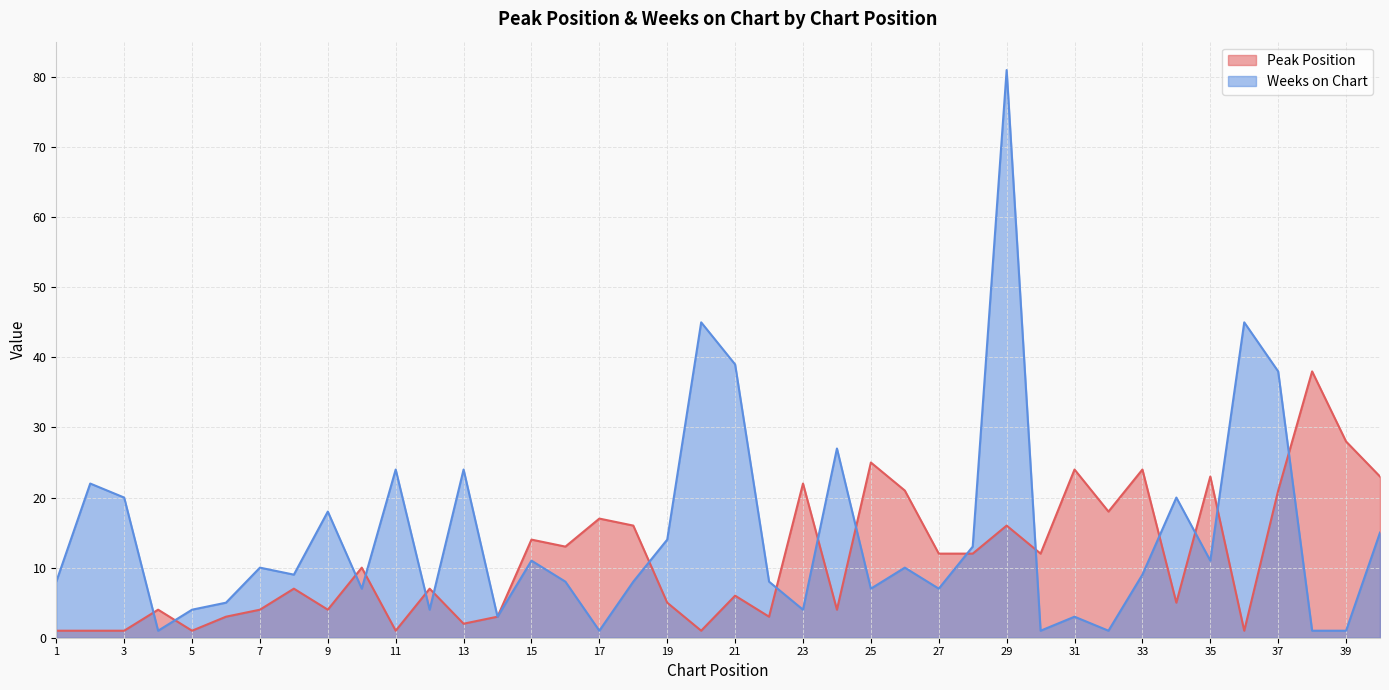

At which category is the sum across all series the highest?

29